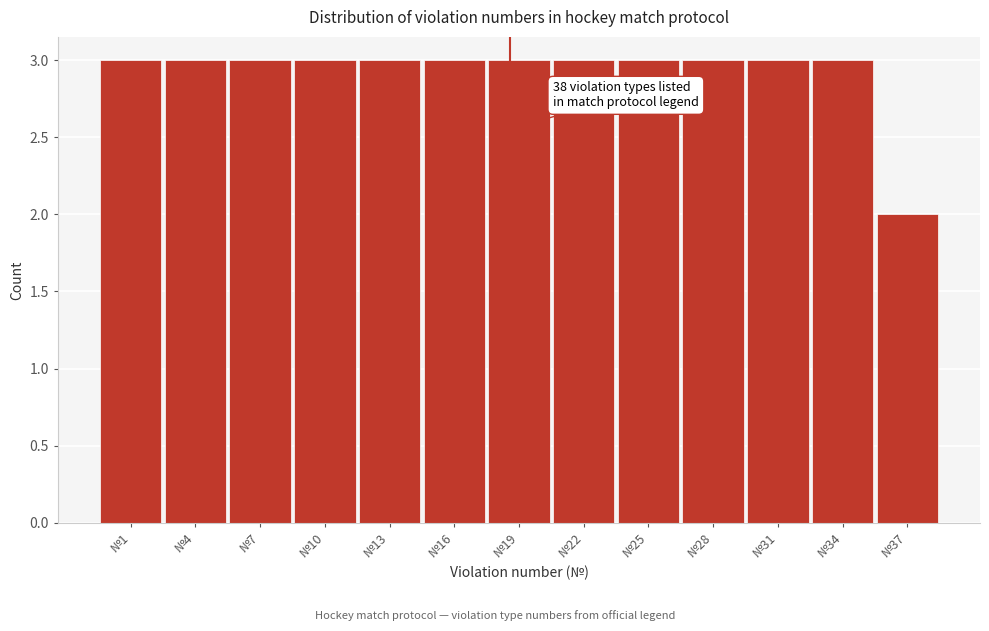

Reading left to right, list all the values displayed in this chart.

№1=3	№4=3	№7=3	№10=3	№13=3	№16=3	№19=3	№22=3	№25=3	№28=3	№31=3	№34=3	№37=2